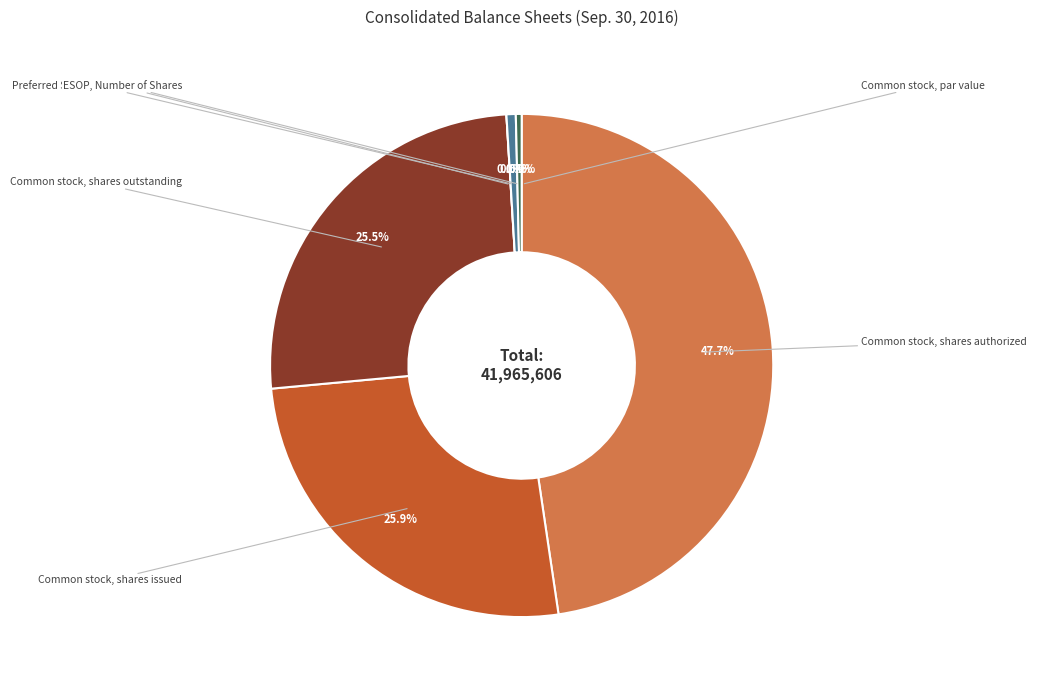

Count the number of slices in the pie.

7